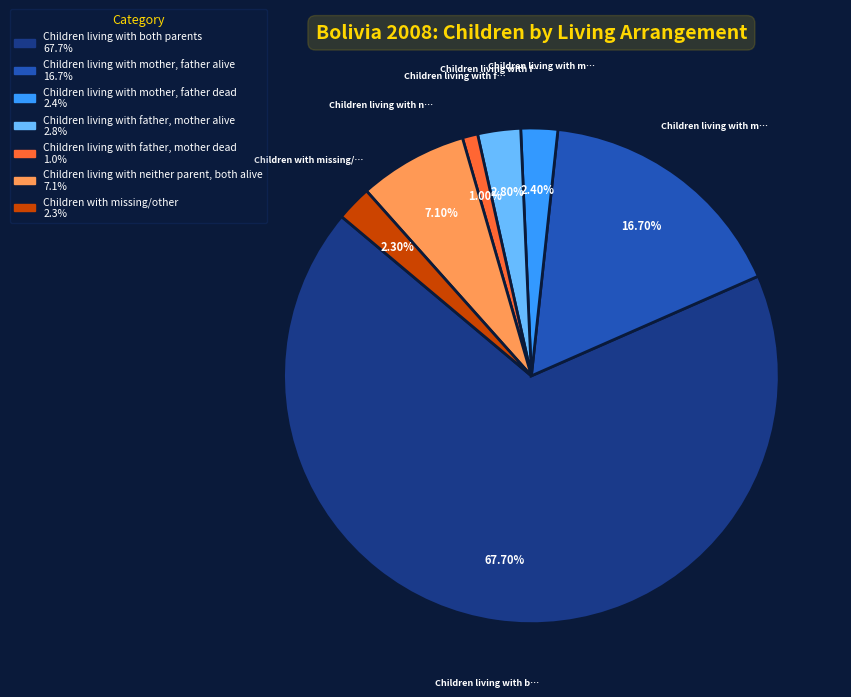

What is the ratio of the value at Children living with mother, father alive to the value at Children living with mother, father dead?

7.0